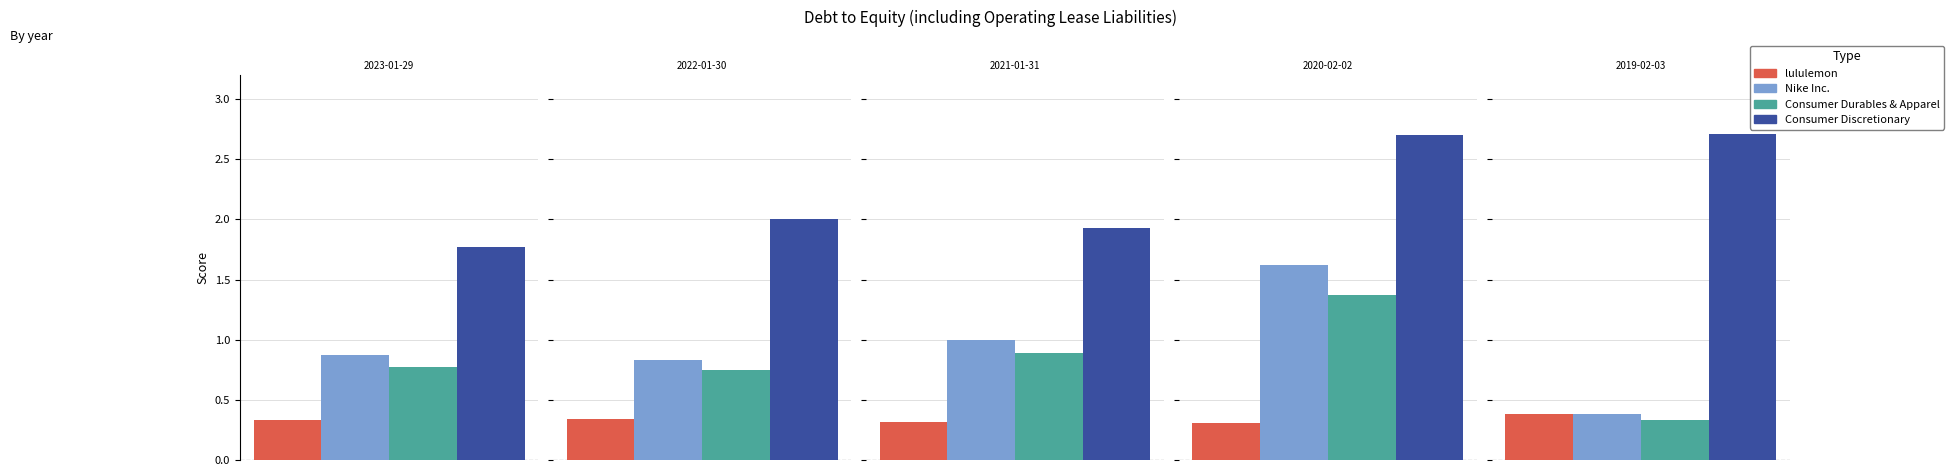

List the series in order of their peak value, highest first.

Consumer Discretionary, Nike Inc., Consumer Durables & Apparel, lululemon